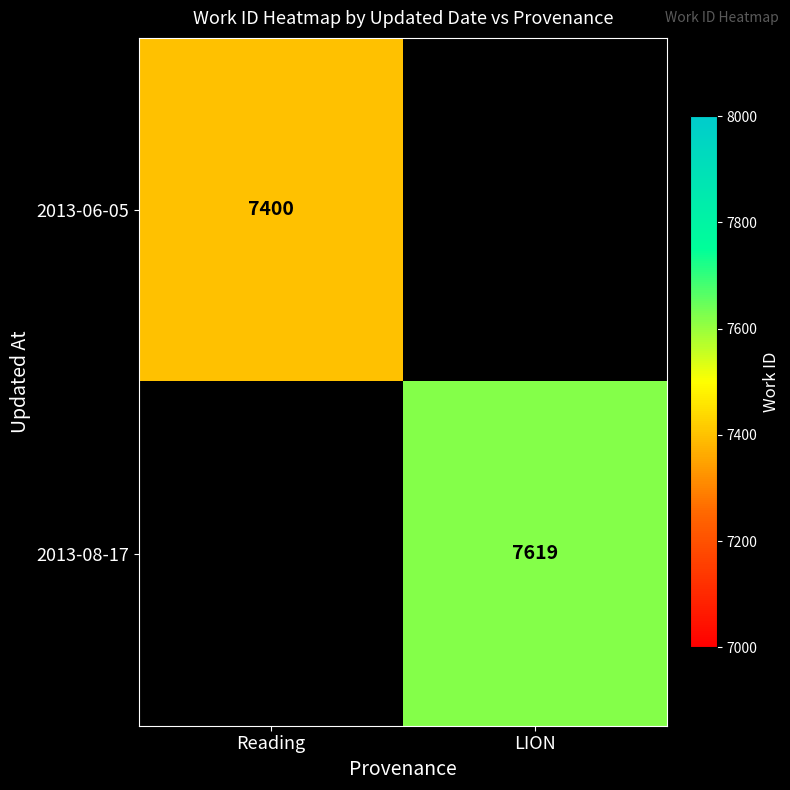

Which category has the lowest value across all series?

Reading